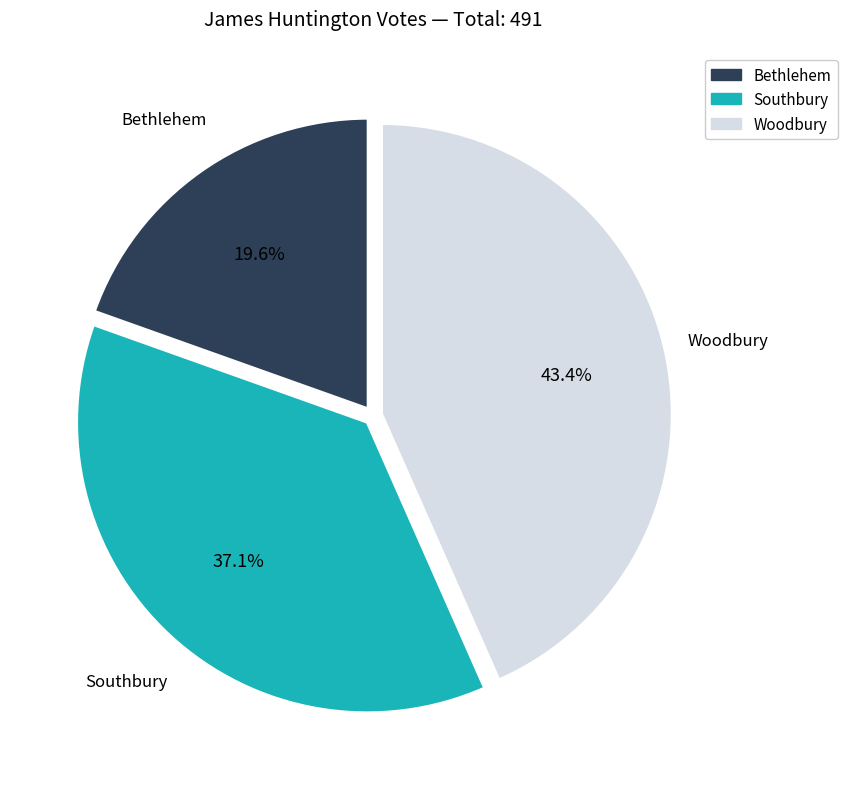

To the nearest percent, what is the average slice percentage?

33%